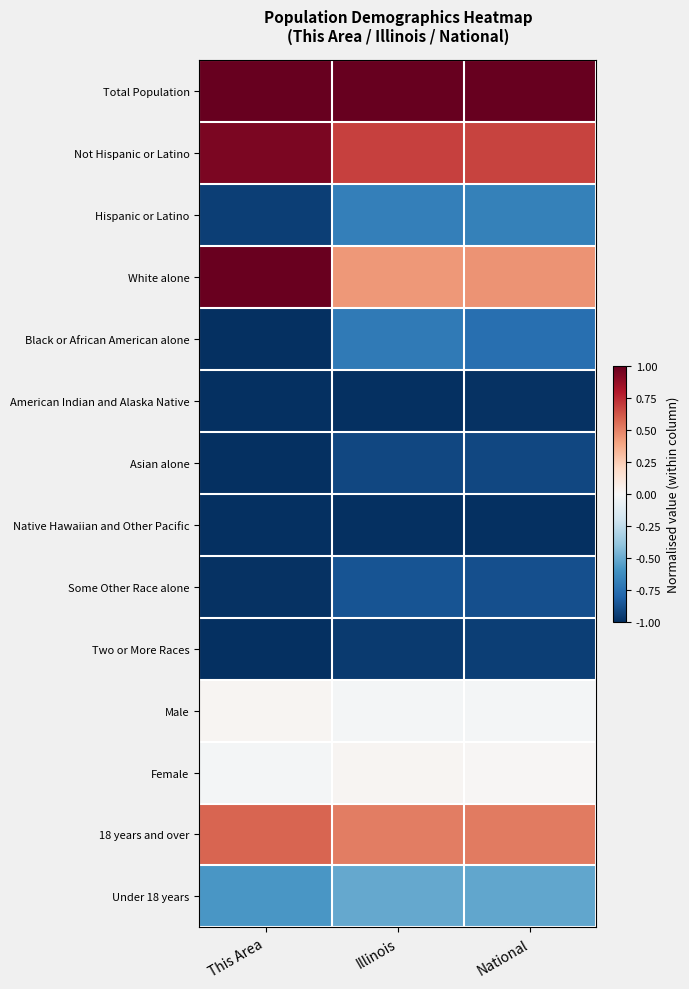

Rank the series at This Area from lowest to highest value.

Black or African American alone, American Indian and Alaska Native, Asian alone, Native Hawaiian and Other Pacific, Two or More Races, Some Other Race alone, Hispanic or Latino, Under 18 years, Female, Male, 18 years and over, Not Hispanic or Latino, White alone, Total Population